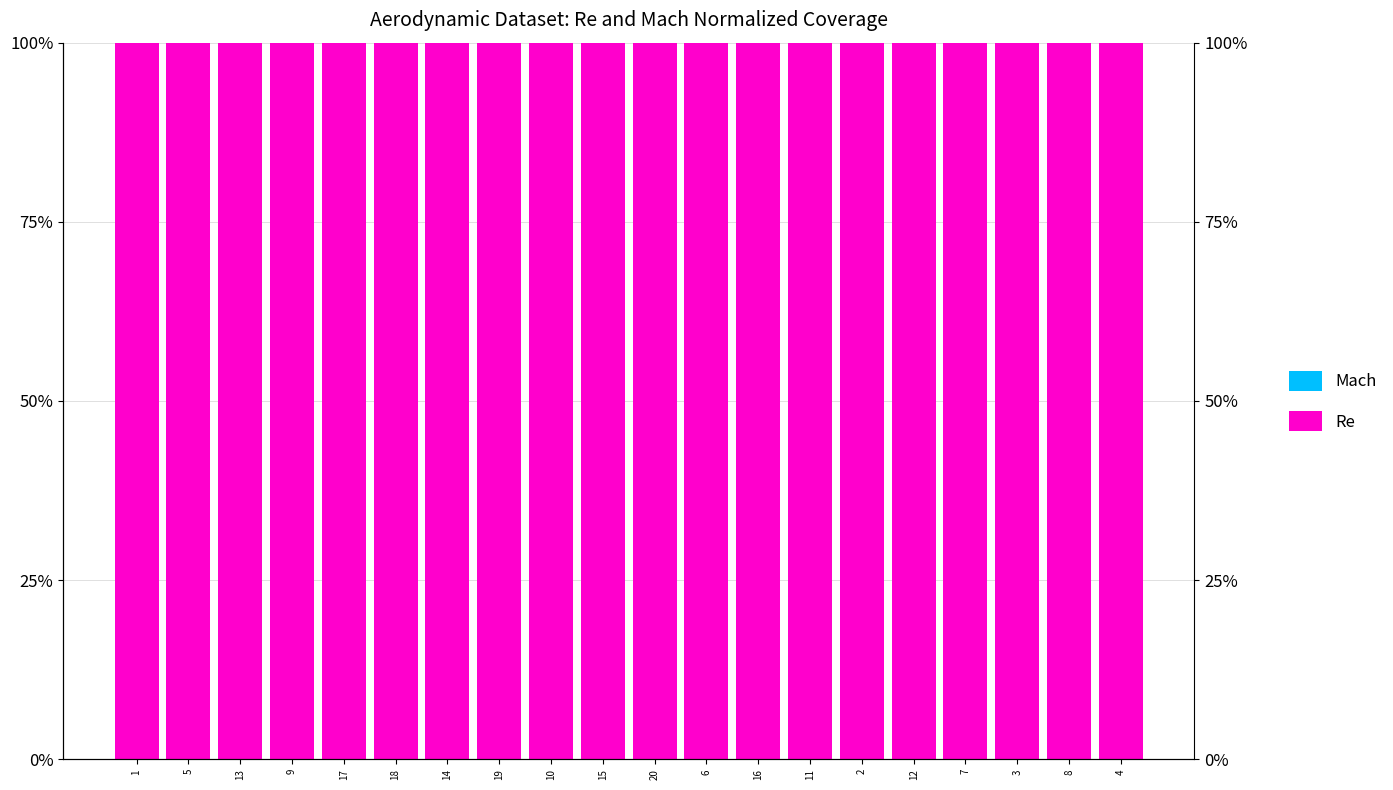

Between 16 and 5, which is larger?

16